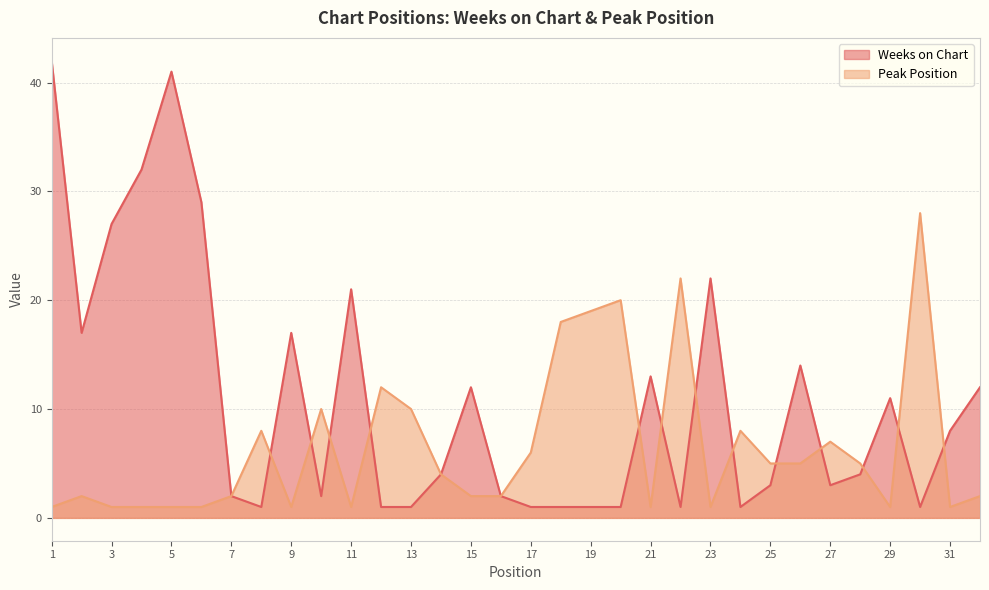

What is the total value across all series at 31?

9